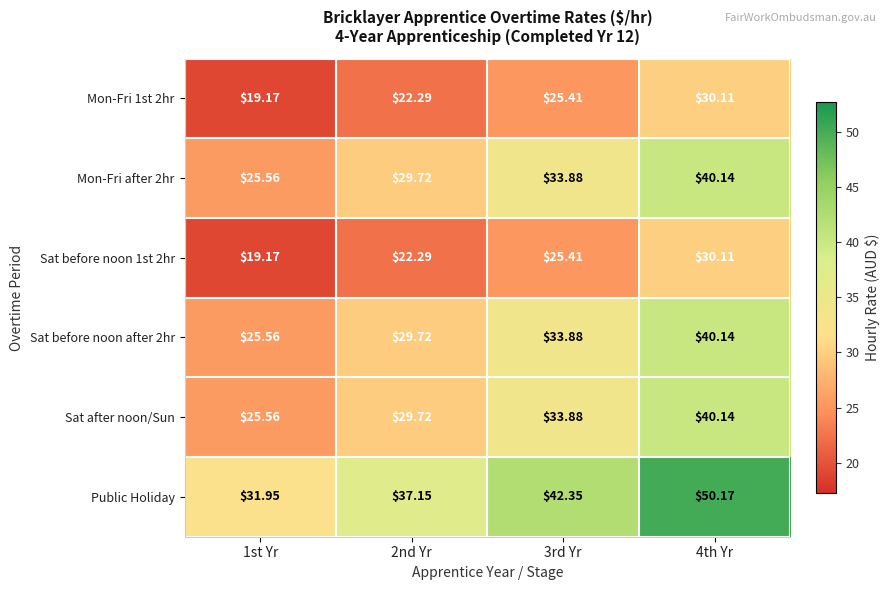

Which series changed the most between 2nd Yr and 3rd Yr?

Public Holiday